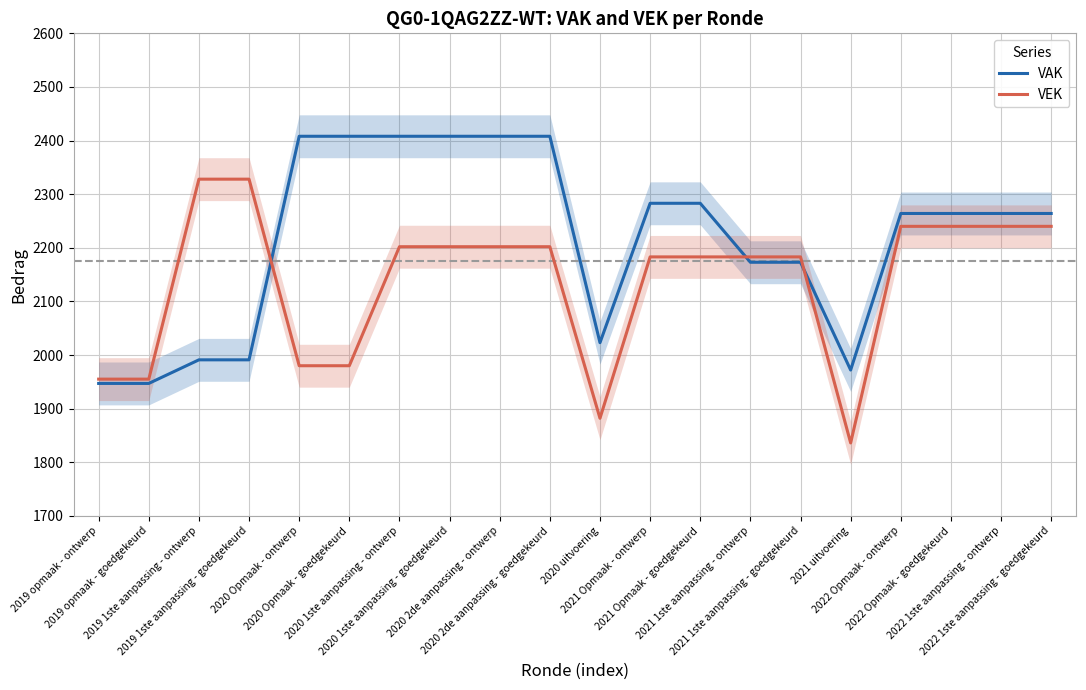

What is the difference between the maximum and minimum values in the VAK series?

461